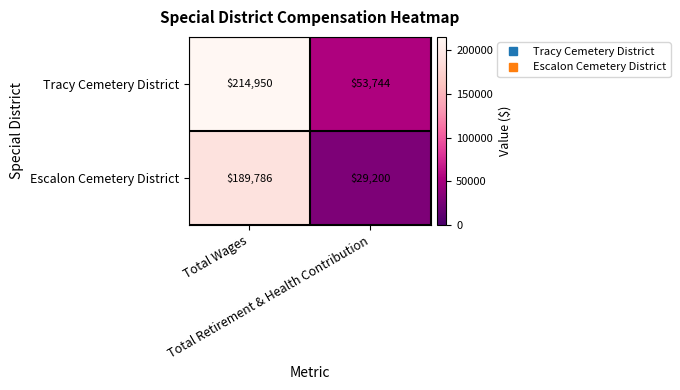

List the series in order of their overall mean, highest first.

Tracy Cemetery District, Escalon Cemetery District